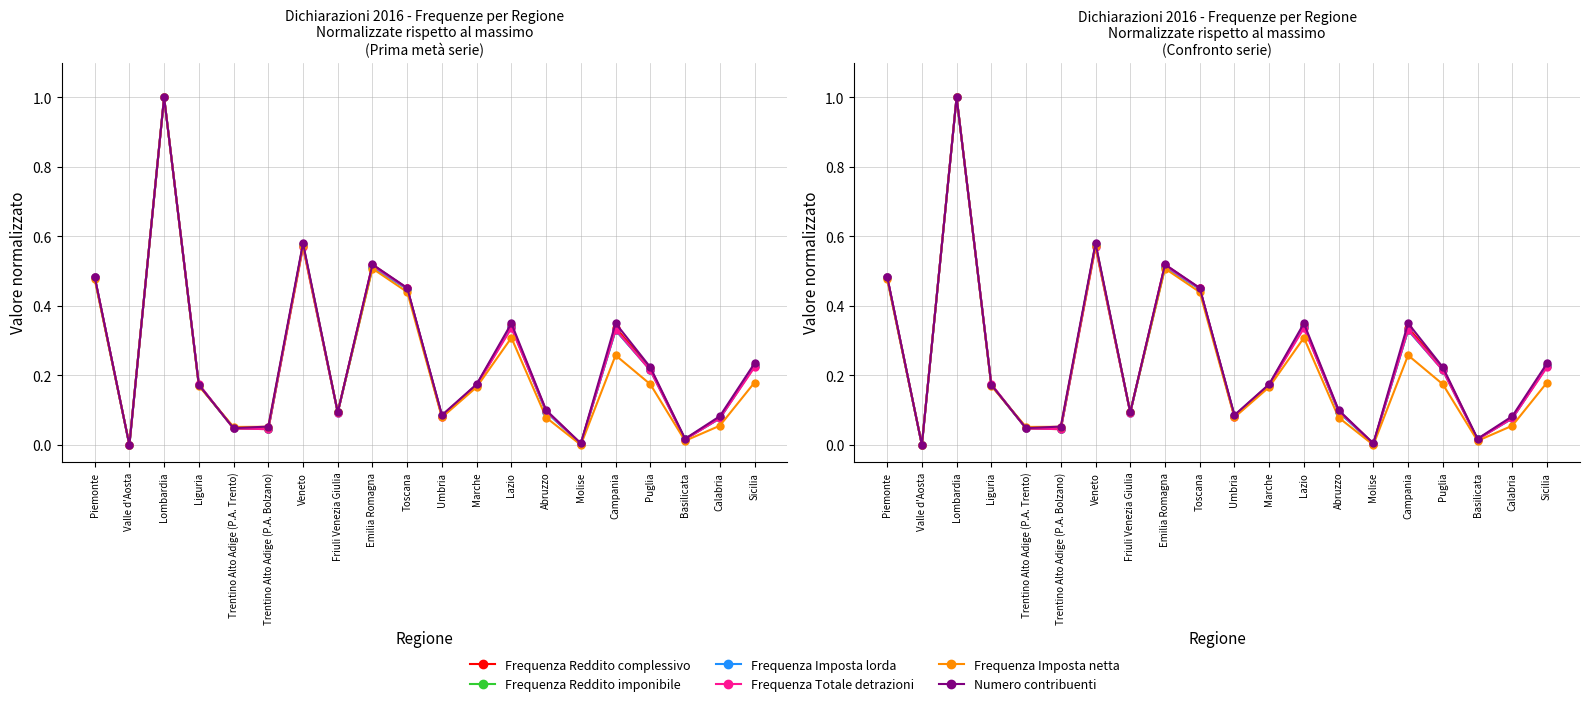

What is the total value across all series at Abruzzo?

0.6